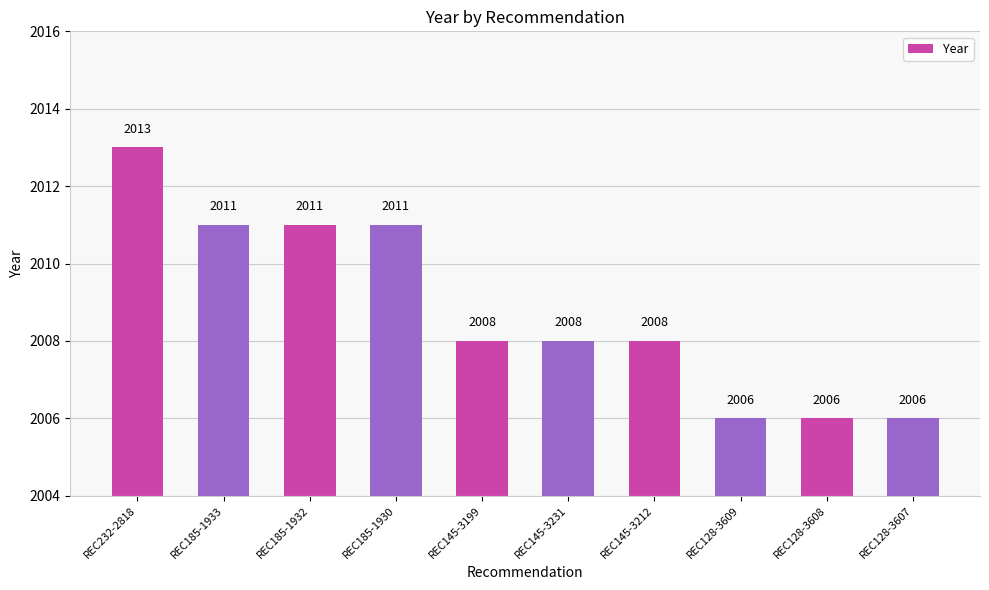

At which category does the chart reach its peak across all series?

REC232-2818